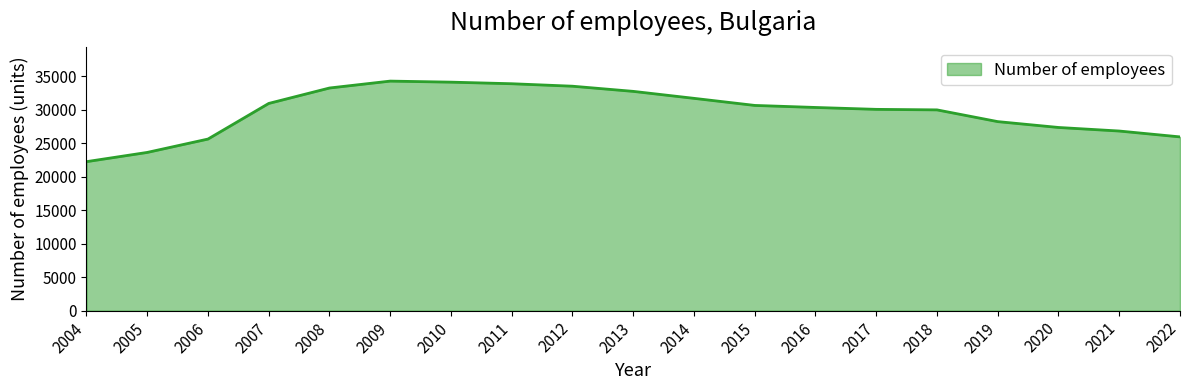

True or false: the data has more than 0 interior local peaks.

True